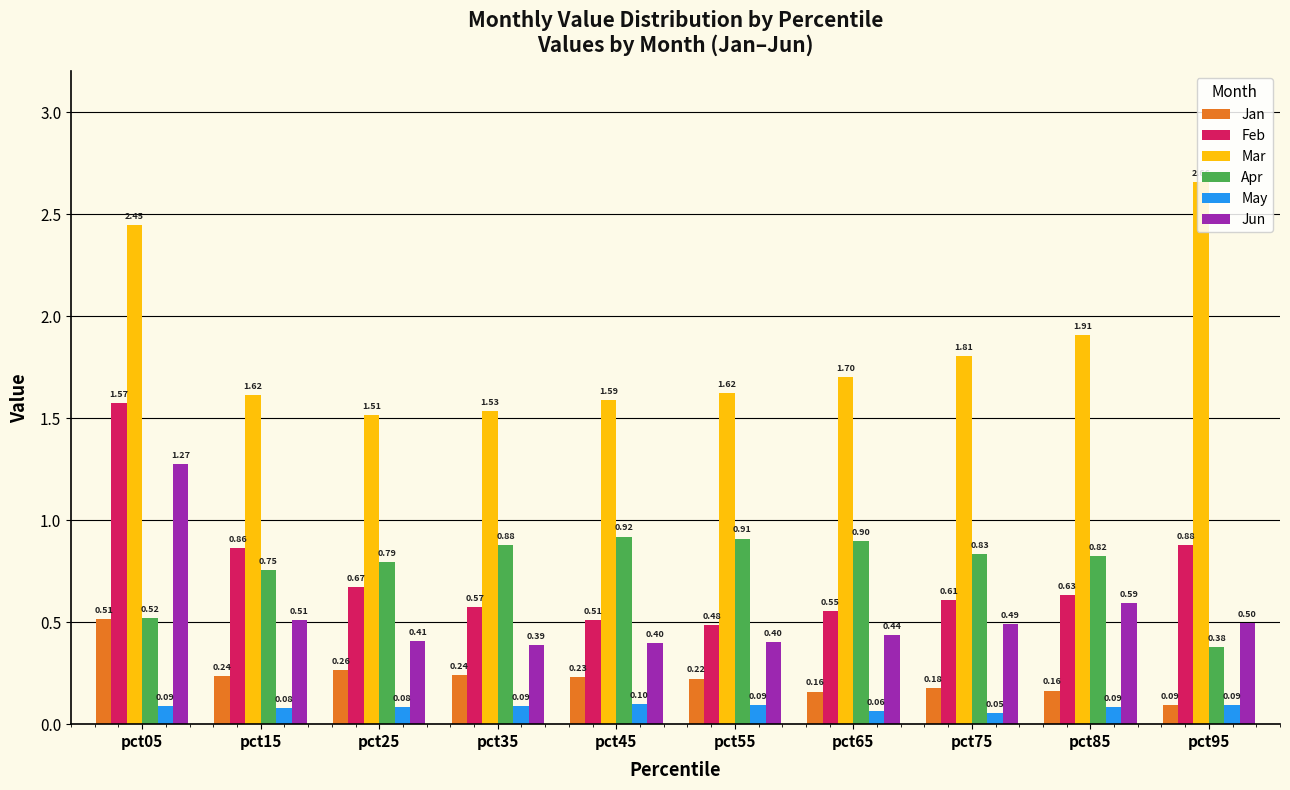

How many bars are there in total?

60